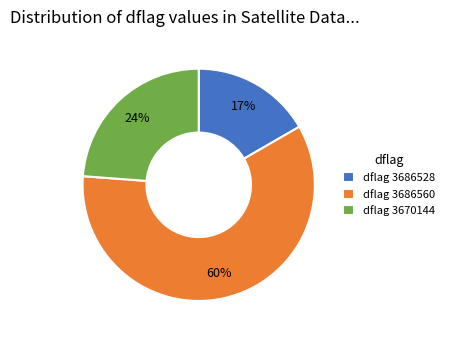

The dflag 3686528 slice represents 4% of the pie. True or false?

False